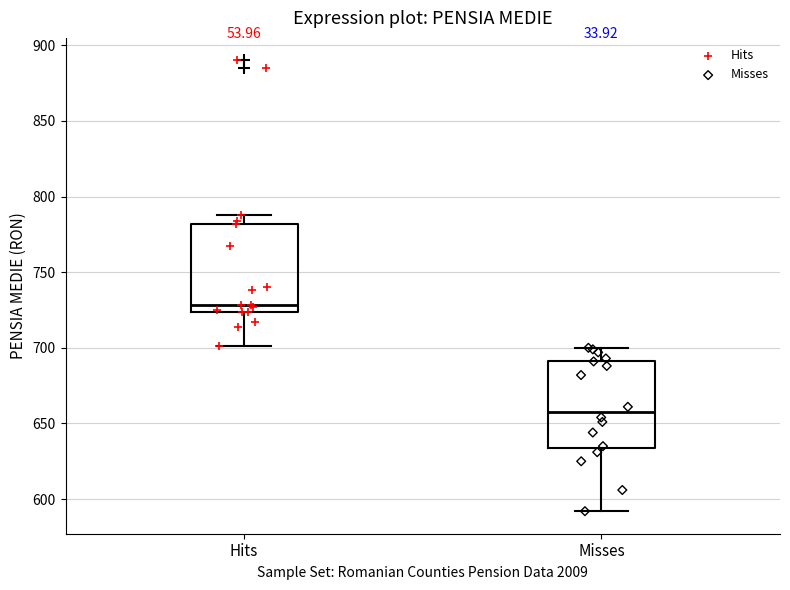

Which box has the lowest median line?

Misses